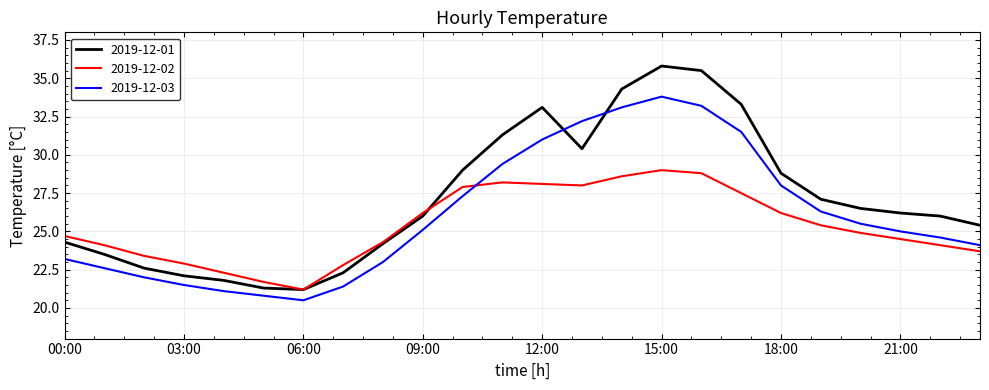

How many times do 2019-12-03 and 2019-12-02 cross each other?

1